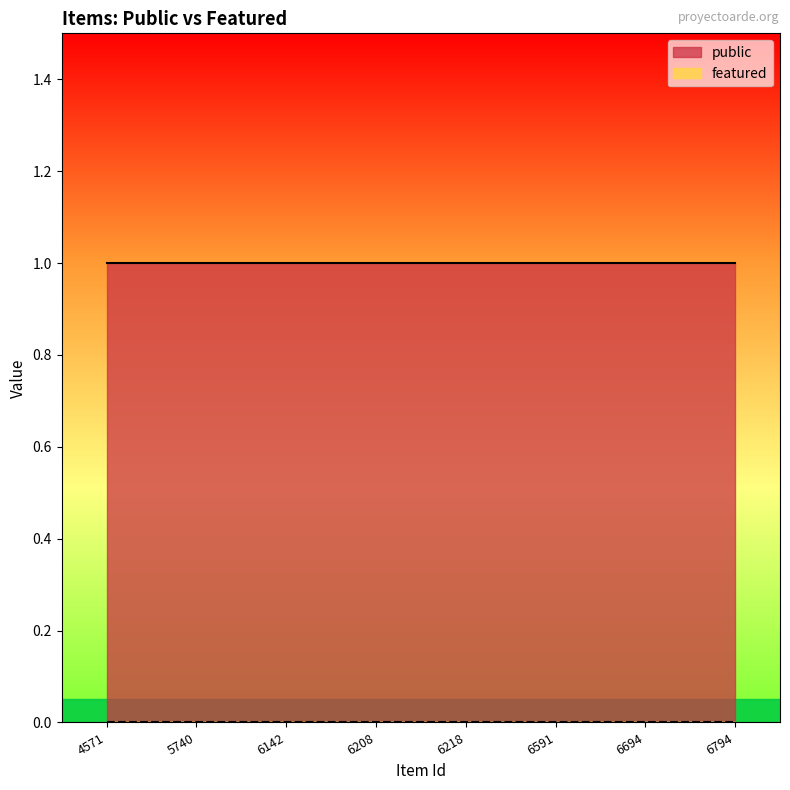

Reading left to right, extract all data points from this chart.

public: 1	1	1	1	1	1	1	1
featured: 0	0	0	0	0	0	0	0